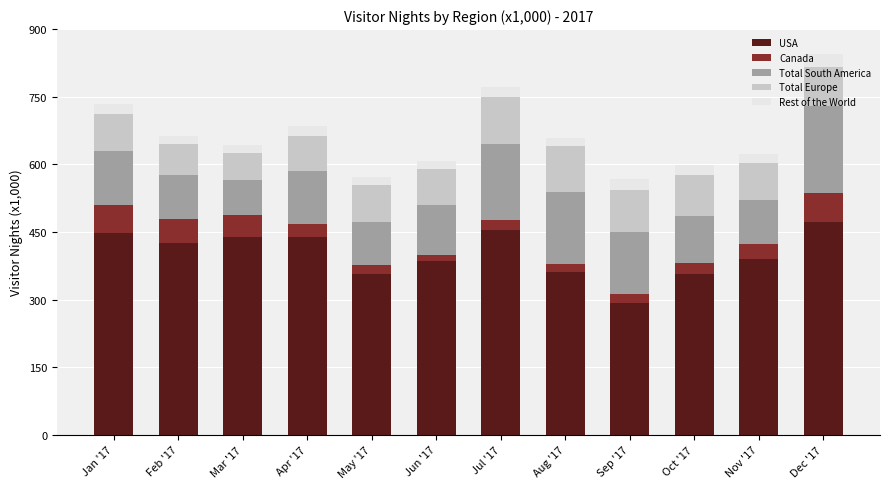

Are the bars grouped side by side (vs. stacked)?

No